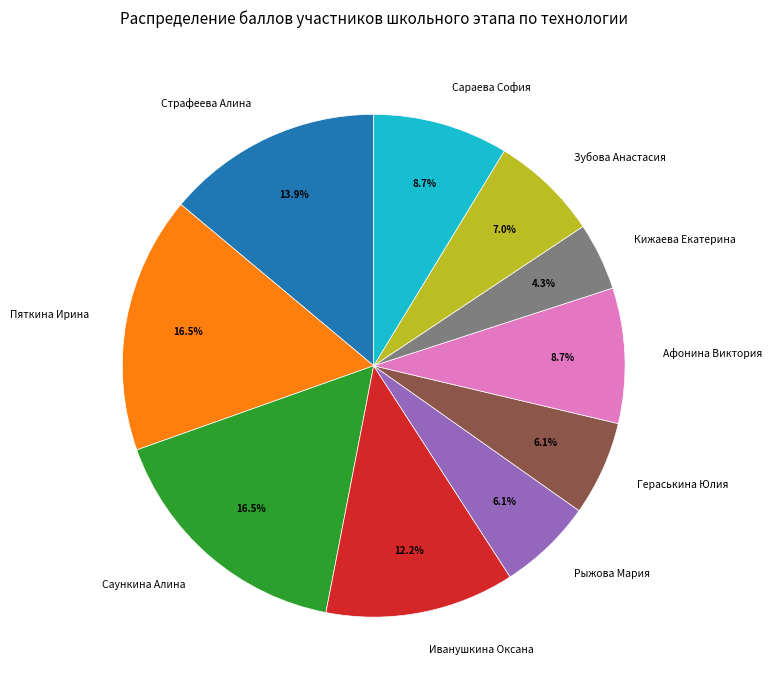

Count the number of slices in the pie.

10